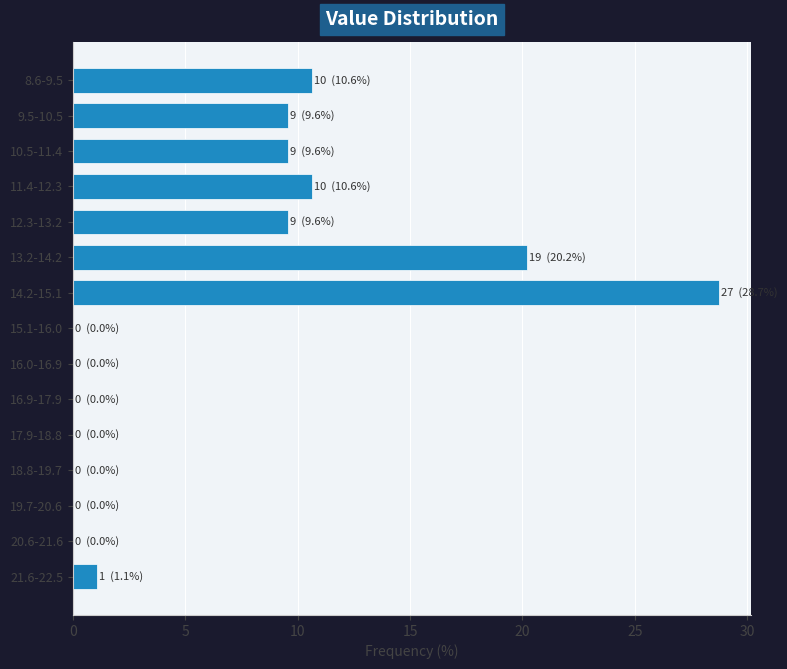

Between 14.2-15.1 and 19.7-20.6, which is larger?

14.2-15.1